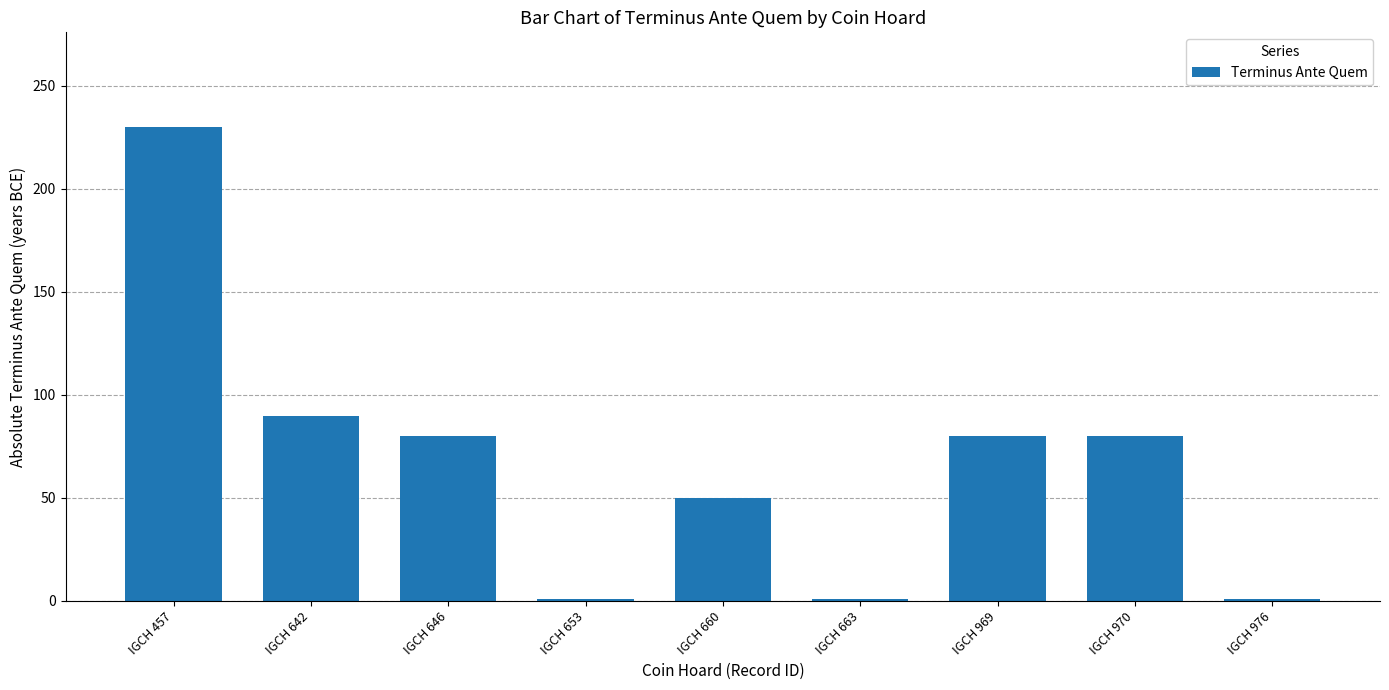

Is it true that the value at IGCH 646 is 143?

False